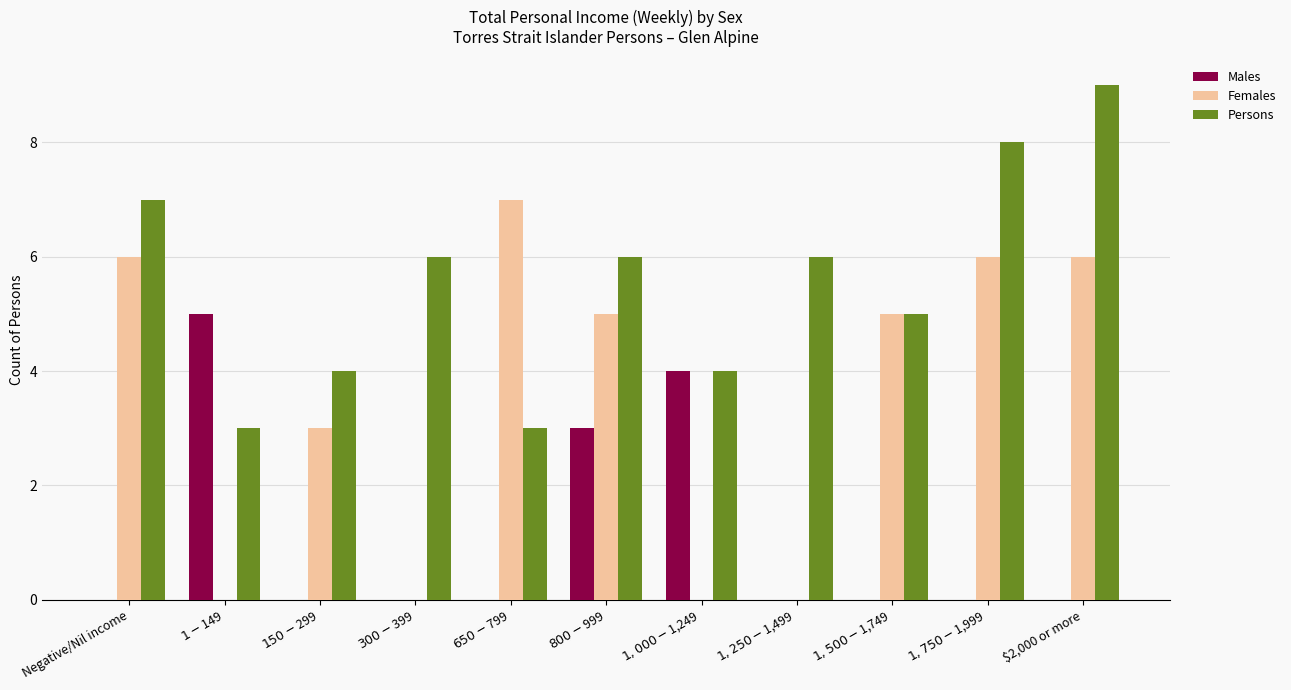

How many groups of bars are there?

11